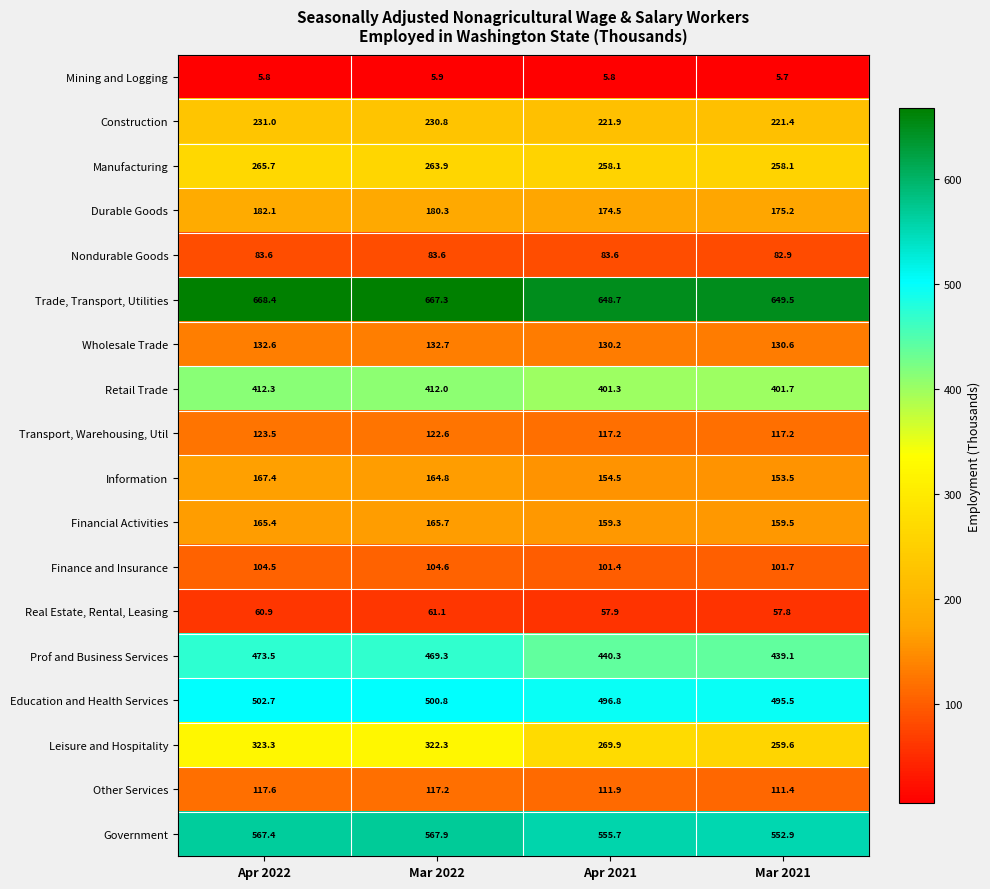

Between Apr 2022 and Mar 2022, which series saw the biggest shift?

Prof and Business Services